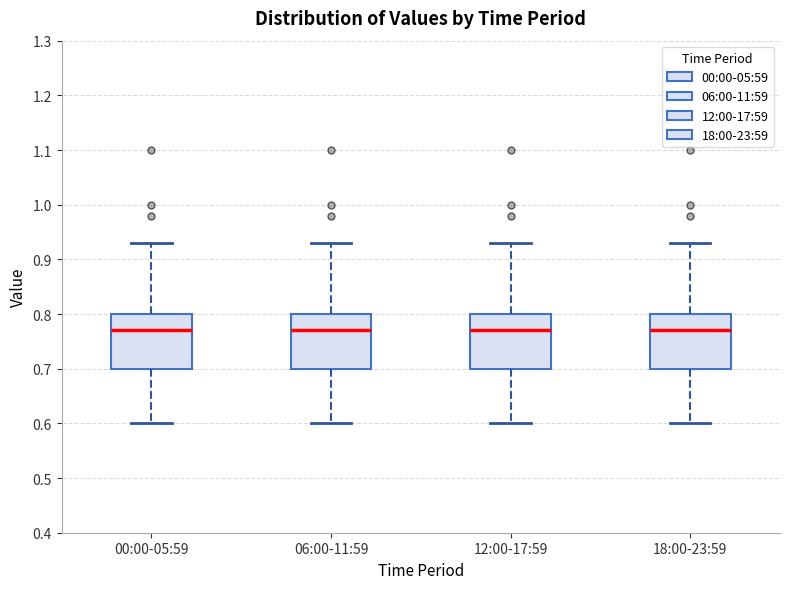

Reading left to right, transcribe this box plot: for each box, give where its median line is, the range the box spans, and where its two whiskers end, as read against the y-axis. The values are not printed on the chart, so give them approximately, as read against the axis.

00:00-05:59: median 0.77, box 0.70 to 0.80, whiskers 0.60 to 0.93
06:00-11:59: median 0.77, box 0.70 to 0.80, whiskers 0.60 to 0.93
12:00-17:59: median 0.77, box 0.70 to 0.80, whiskers 0.60 to 0.93
18:00-23:59: median 0.77, box 0.70 to 0.80, whiskers 0.60 to 0.93